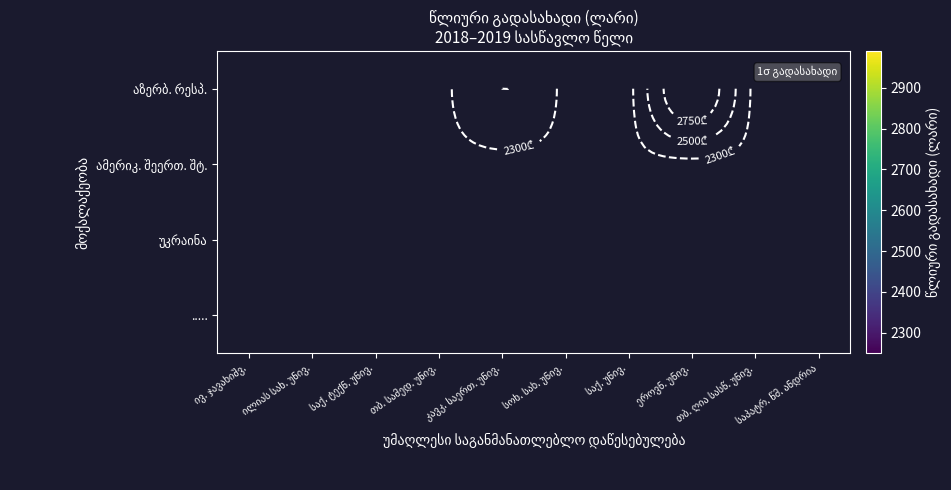

At which category does the chart reach its peak across all series?

ეროვნ. უნივ.